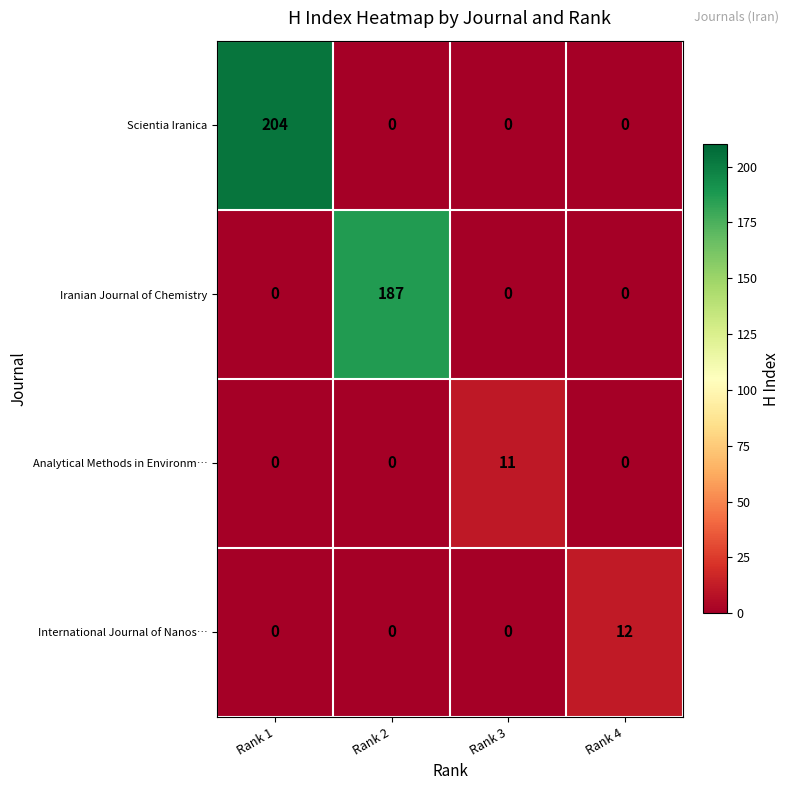

At which category is the sum across all series the highest?

Rank 1